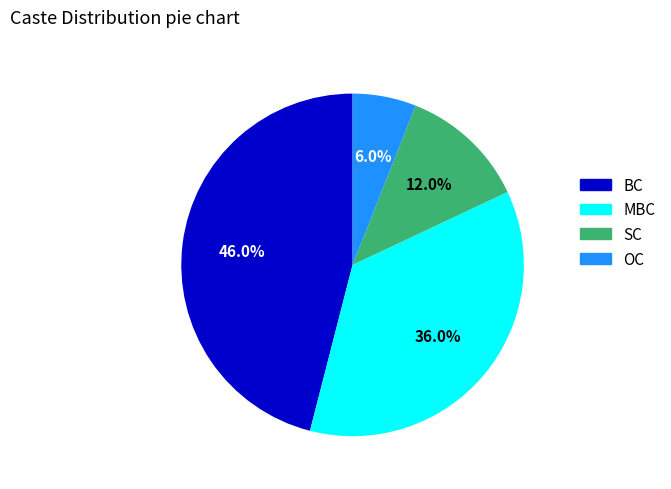

Which category has the smallest portion of the pie?

OC